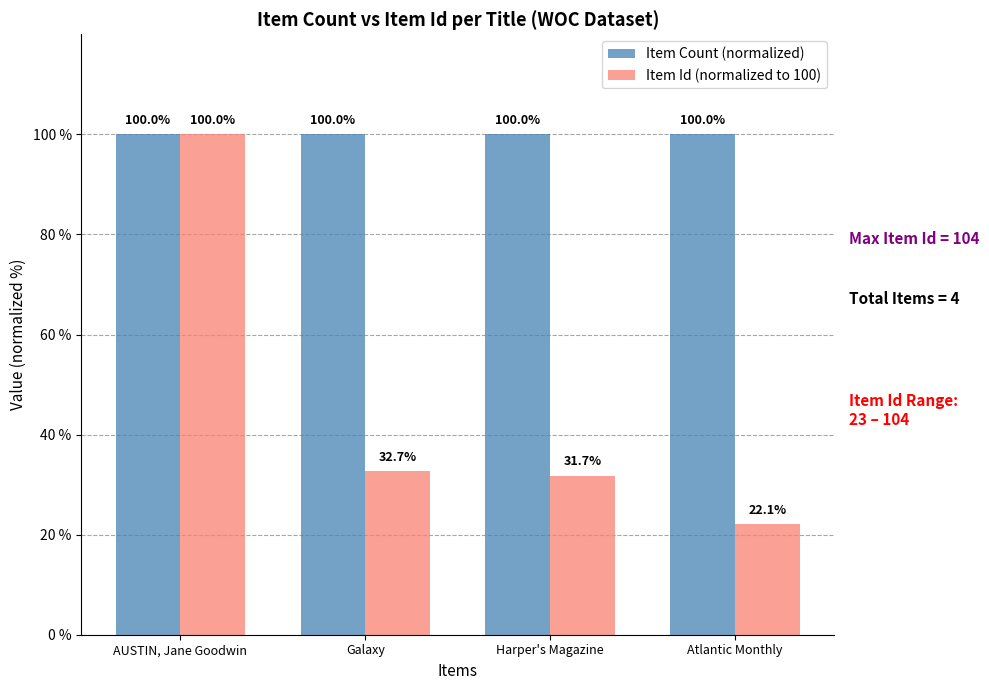

How many bars are there in each group?

2